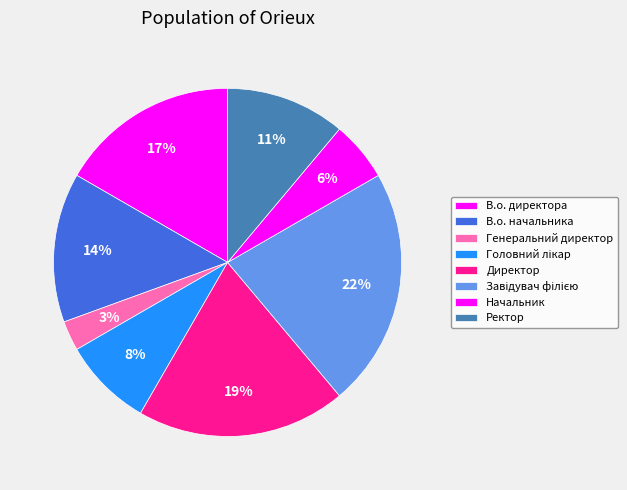

Which category has the biggest portion of the pie?

Завідувач філією